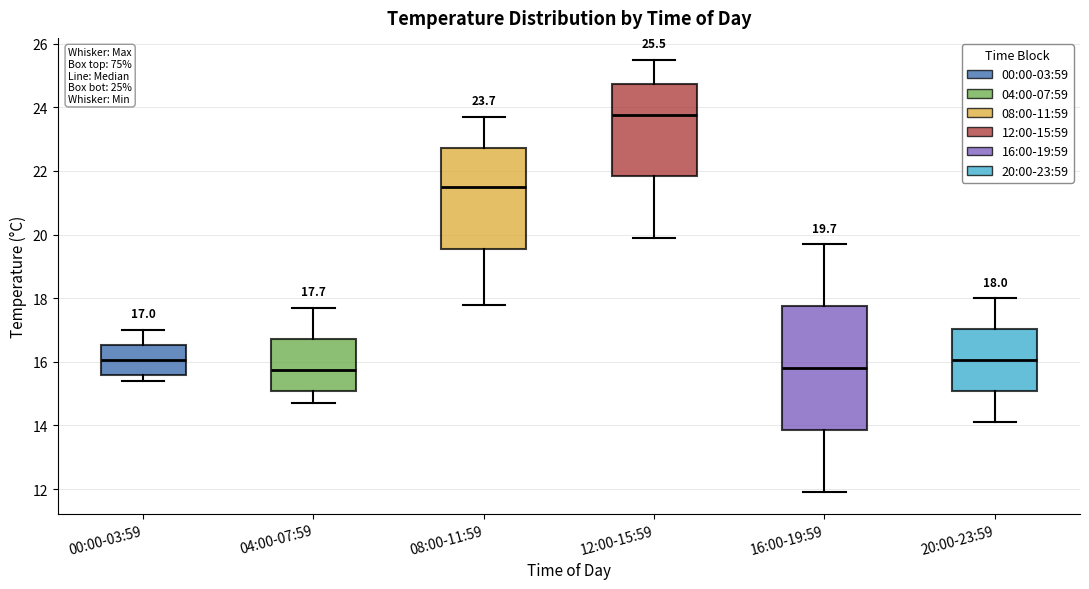

Comparing the boxes themselves (not the whiskers), which one is the tallest?

16:00-19:59